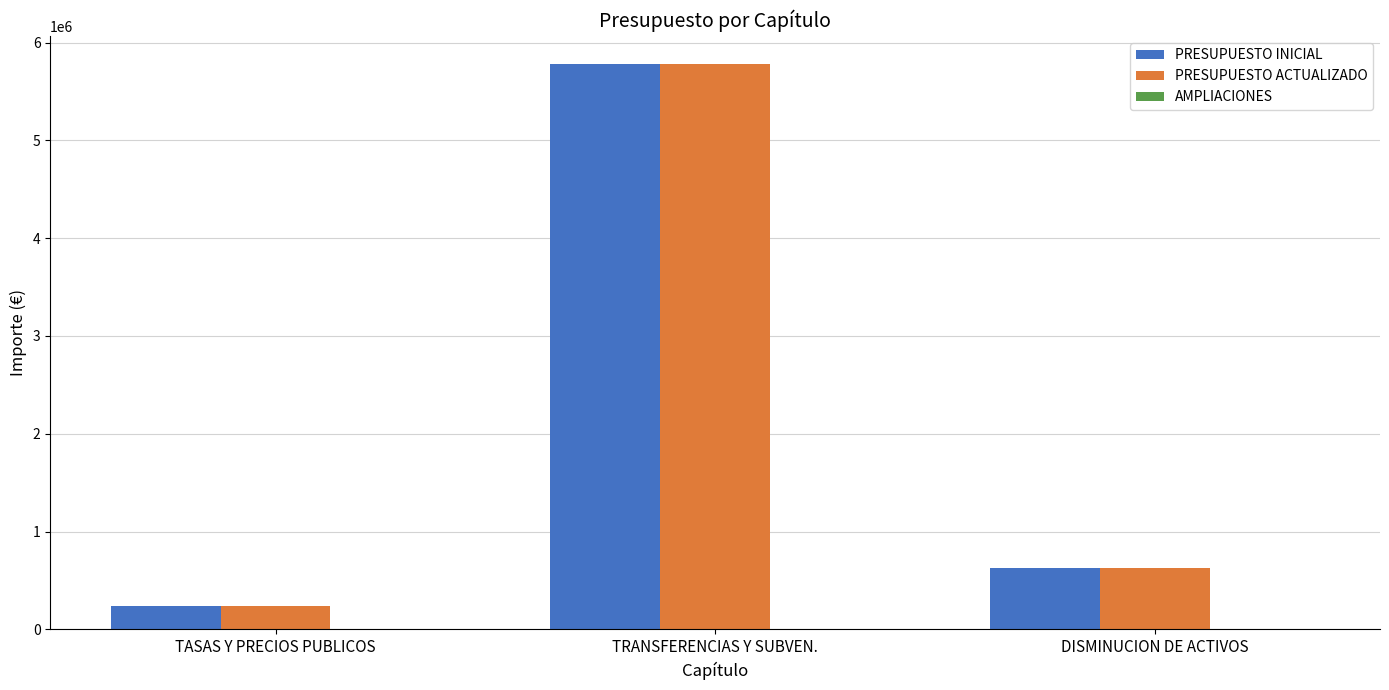

What is the sum of the PRESUPUESTO ACTUALIZADO values at TASAS Y PRECIOS PUBLICOS and TRANSFERENCIAS Y SUBVEN.?

6015000